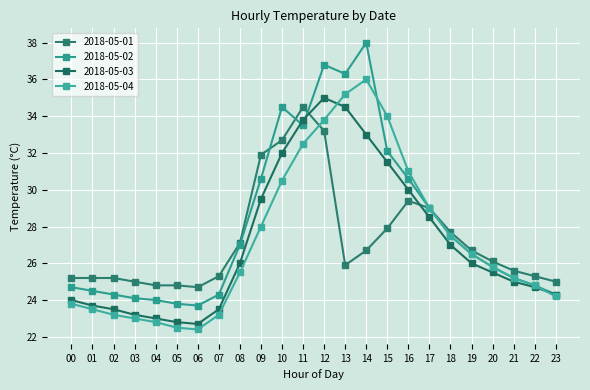

Does the chart have visible grid lines?

Yes